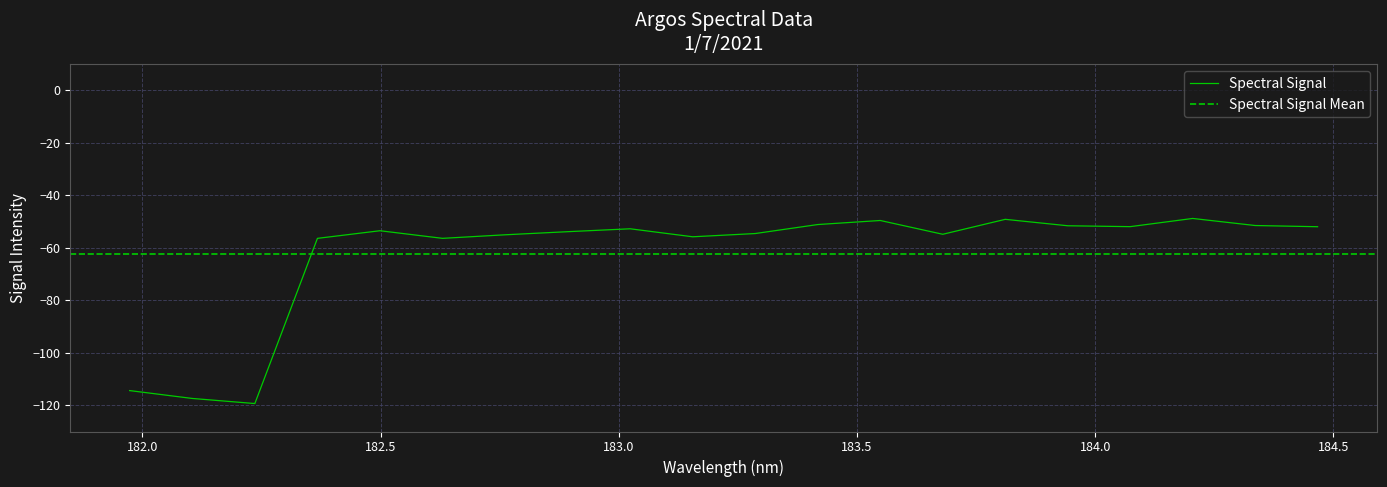

How many interior local valleys (lower than both neighbors) does the data have?

5